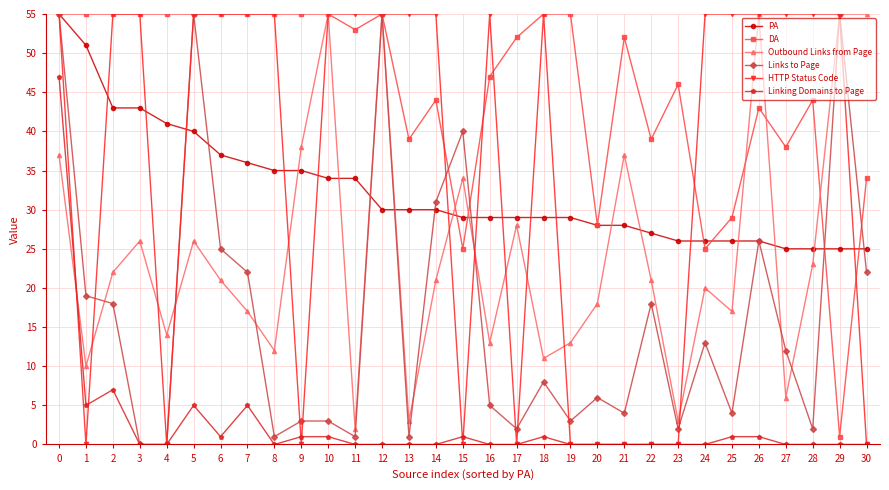

At how many categories does at least one series exceed 50?

27